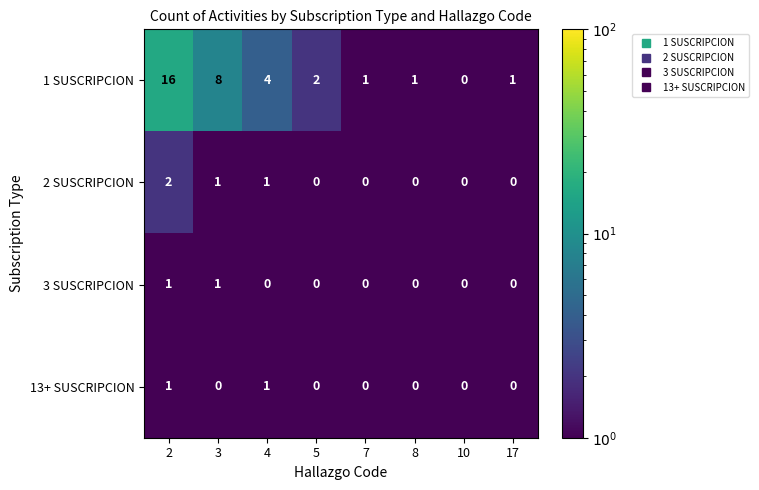

At which category is the sum across all series the highest?

2